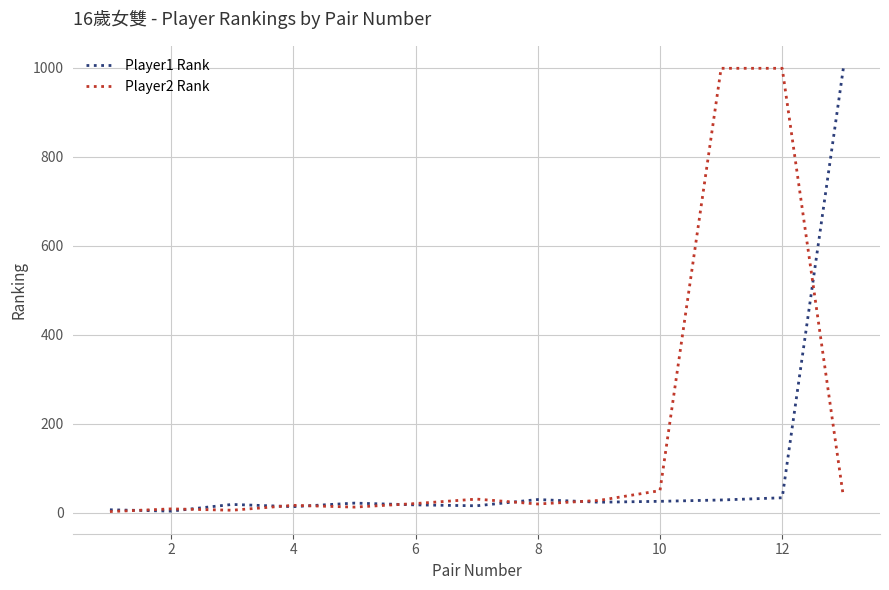

In Player1 Rank, how many points are lower than both neighbors (excluding endpoints)?

4